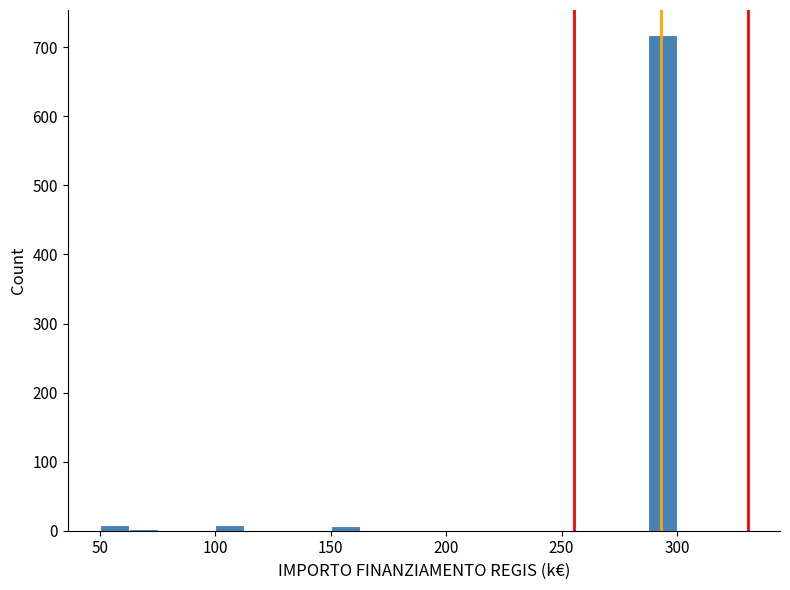

Read against the x-axis, roughly where is the centre of the tallest bar?

295